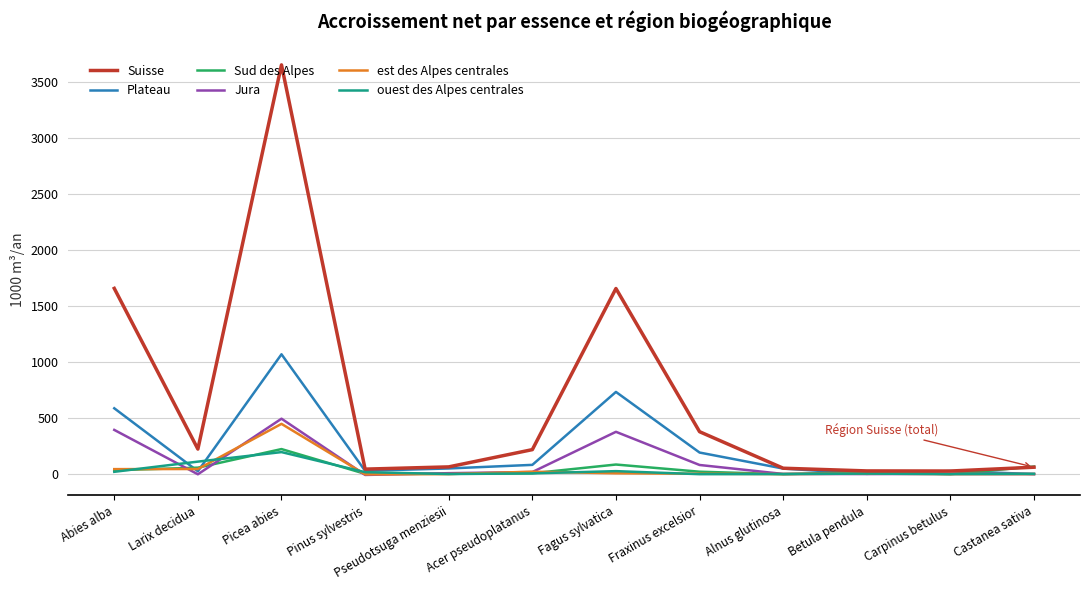

The Suisse series shows 5288 at Picea abies. True or false?

False